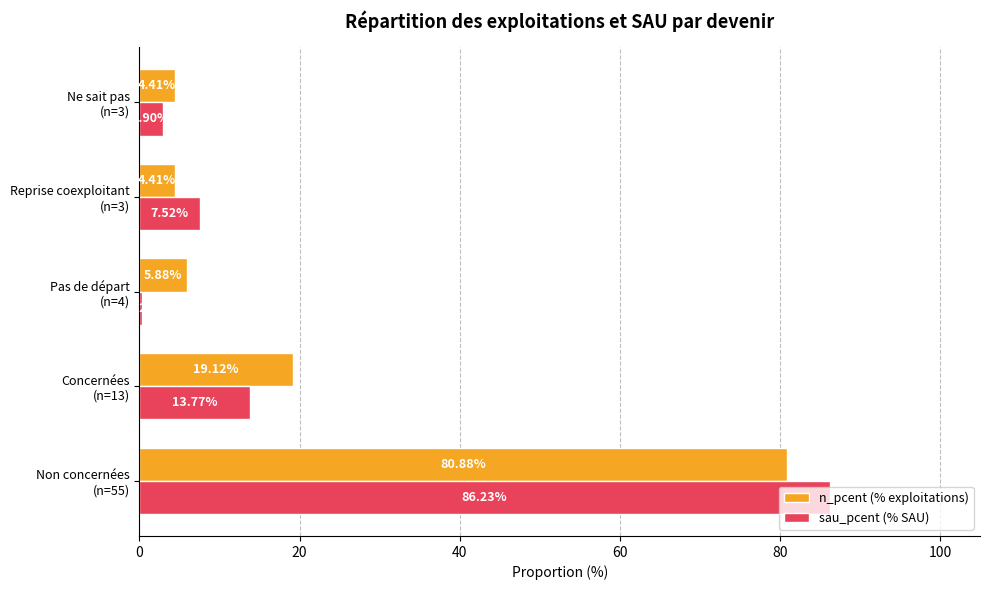

Which series has the largest total across all categories?

n_pcent (% exploitations)